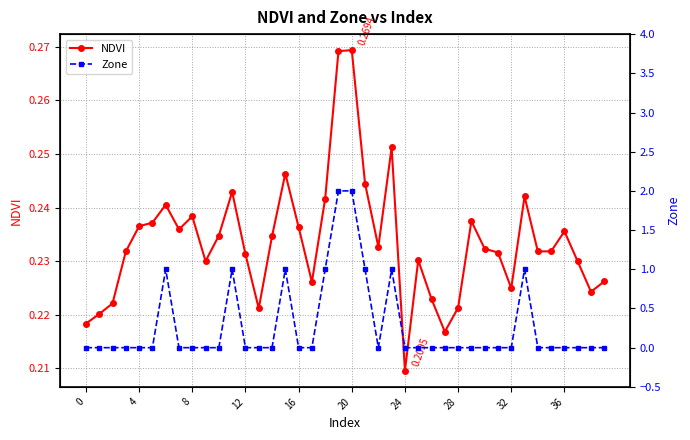

At which label does NDVI reach its peak?

20